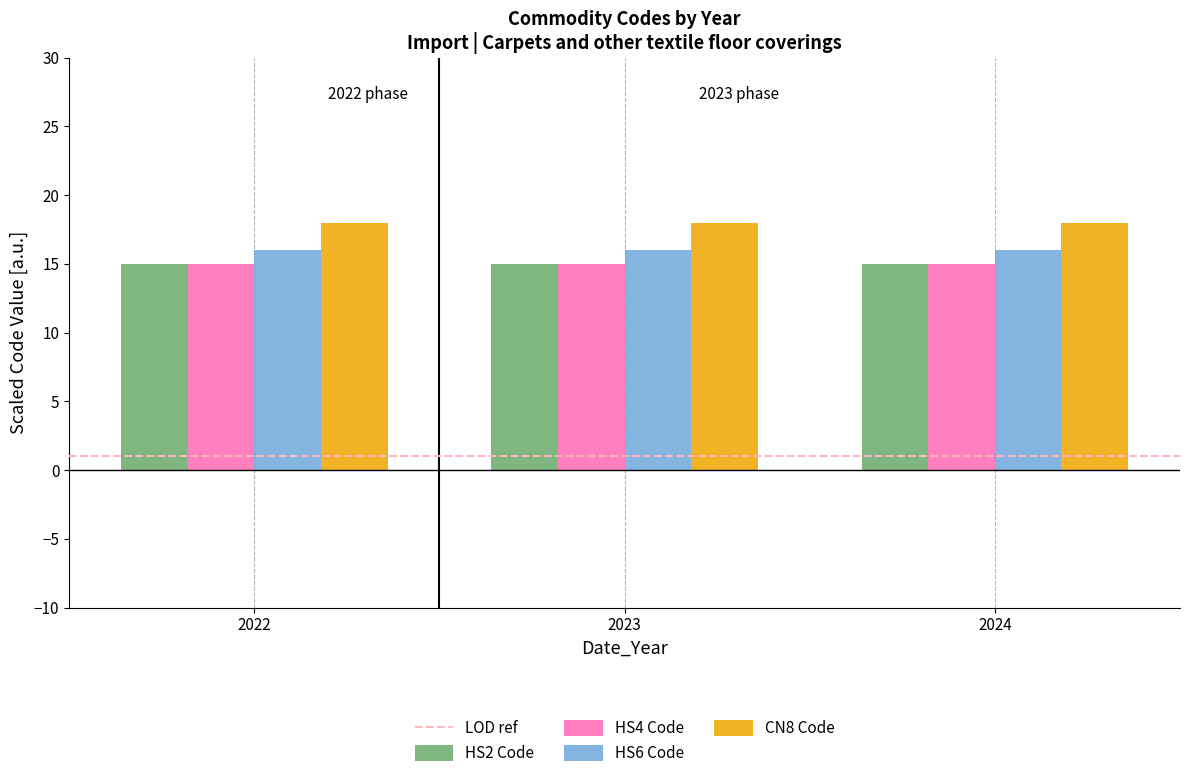

How many series are shown in this chart?

4